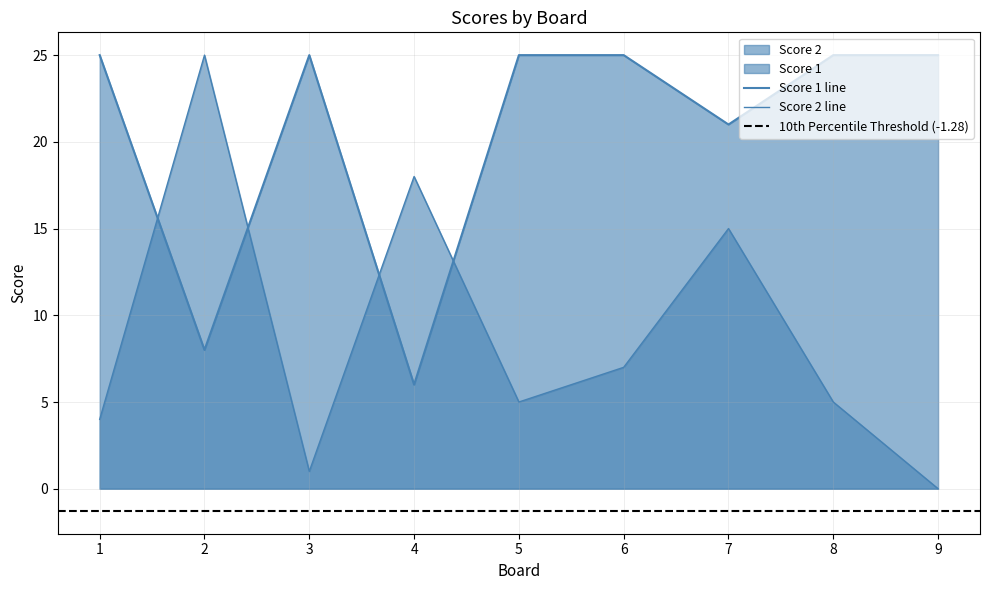

How many series are shown in this chart?

2